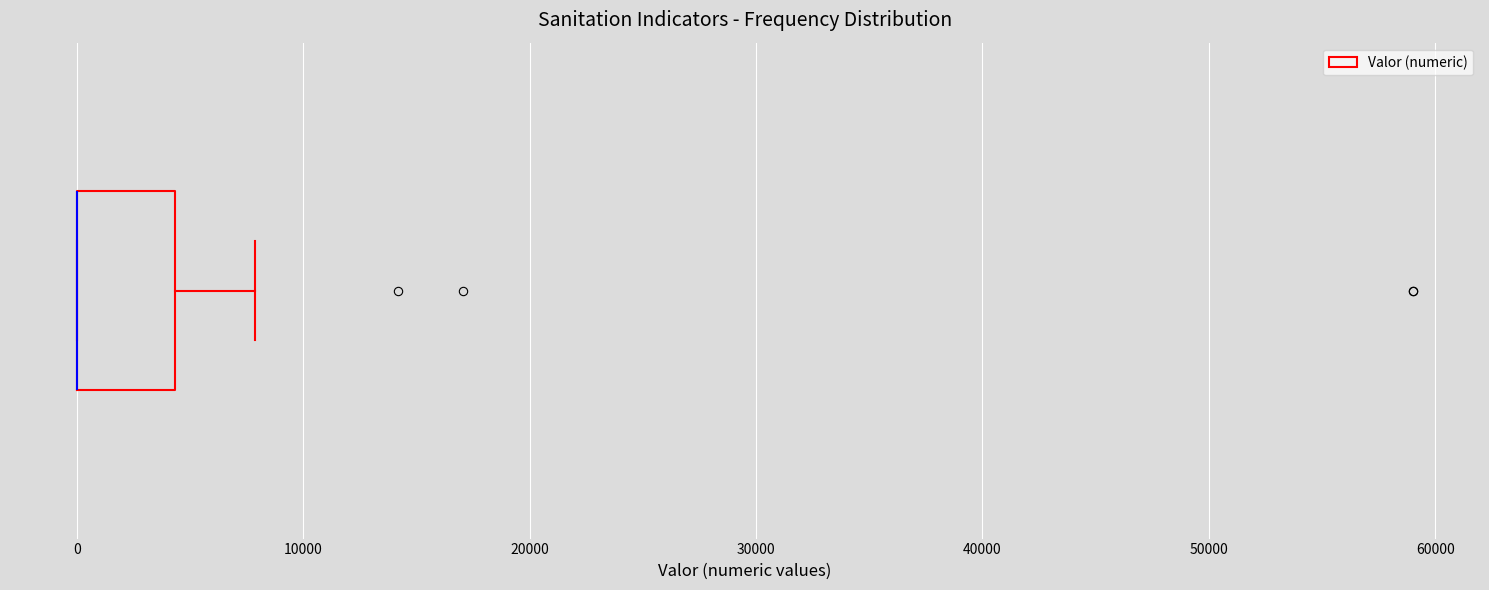

Transcribe this box plot: give where the median line is, the range the box spans, and where the two whiskers end, as read against the x-axis. The values are not printed on the chart, so give them approximately, as read against the axis.

median 0 (drawn on the box's left edge), box 0 to 4000, whiskers 0 to 8000